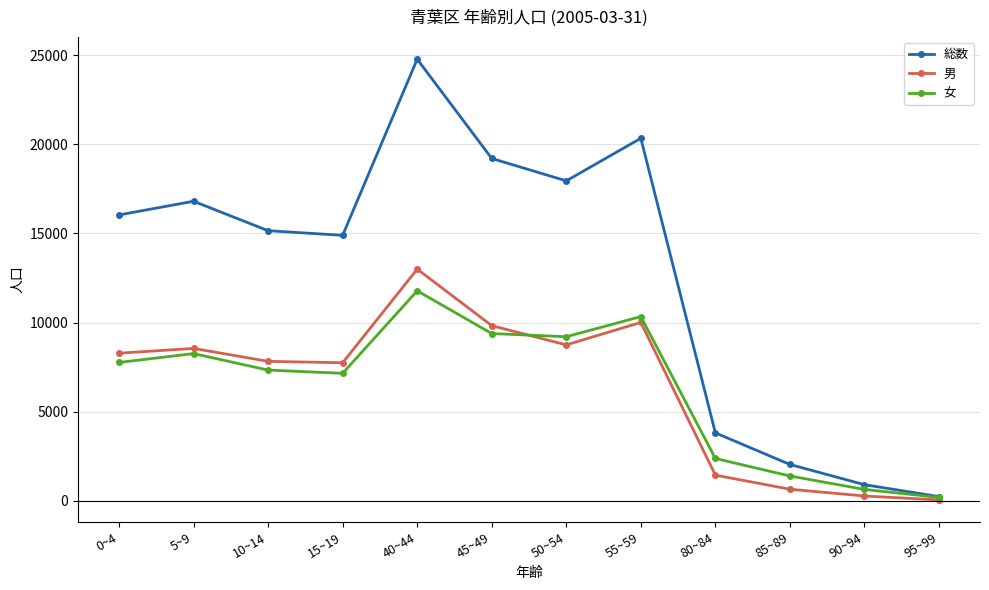

In 総数, how many points are higher than both neighbors (excluding endpoints)?

3